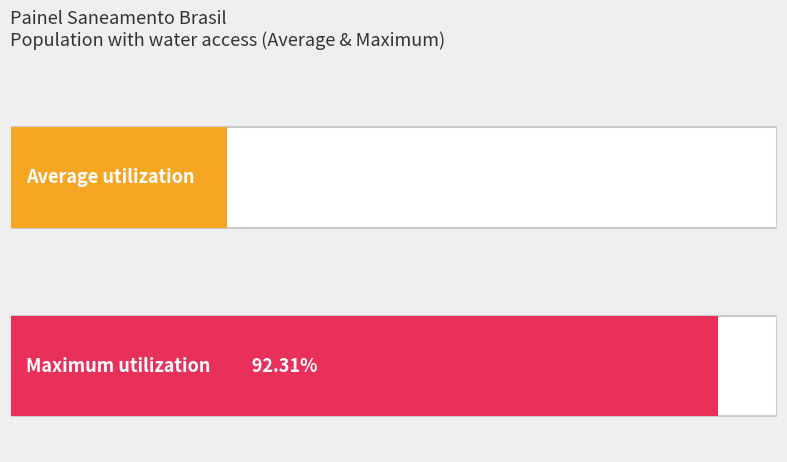

List the series in order of their overall mean, highest first.

Maximum utilization, Average utilization